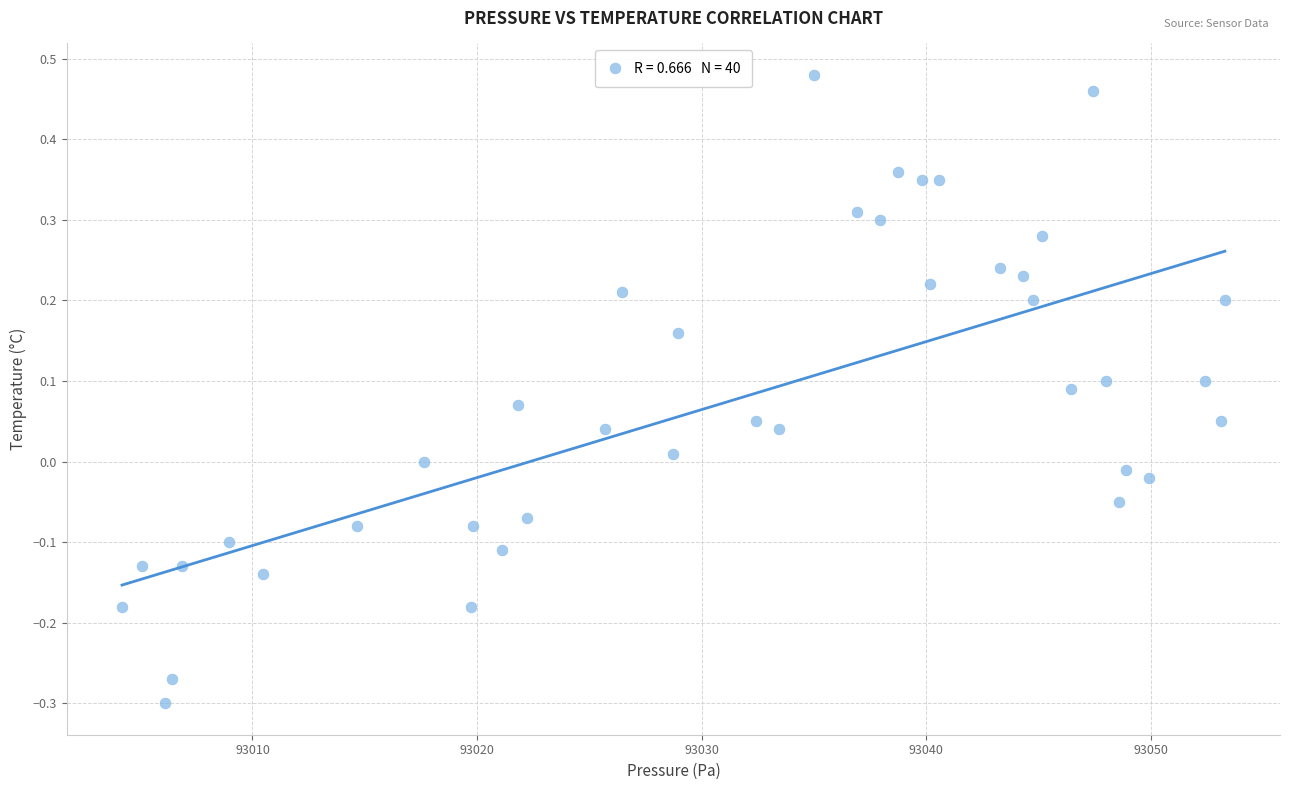

What is the range of Y values (max minus min)?

0.8